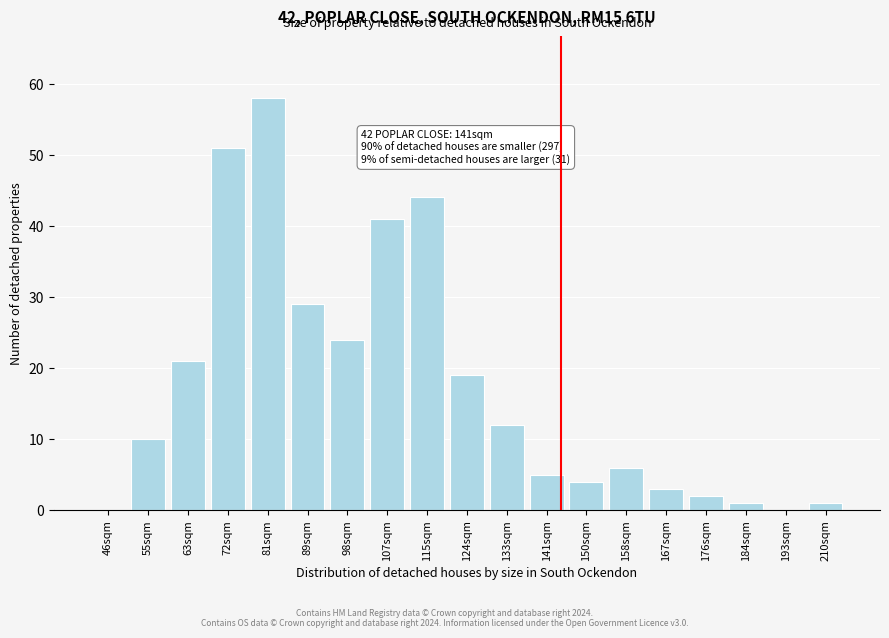

Reading left to right, extract all data points from this chart.

46sqm=0	55sqm=10	63sqm=21	72sqm=51	81sqm=58	89sqm=29	98sqm=24	107sqm=41	115sqm=44	124sqm=19	133sqm=12	141sqm=5	150sqm=4	158sqm=6	167sqm=3	176sqm=2	184sqm=1	193sqm=0	210sqm=1